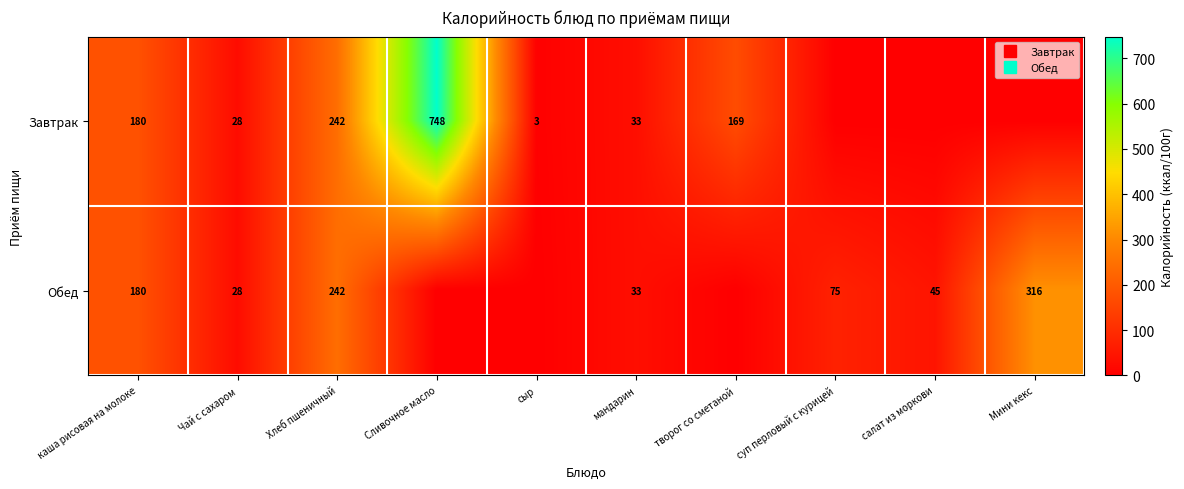

At how many categories does at least one series exceed 235?

3